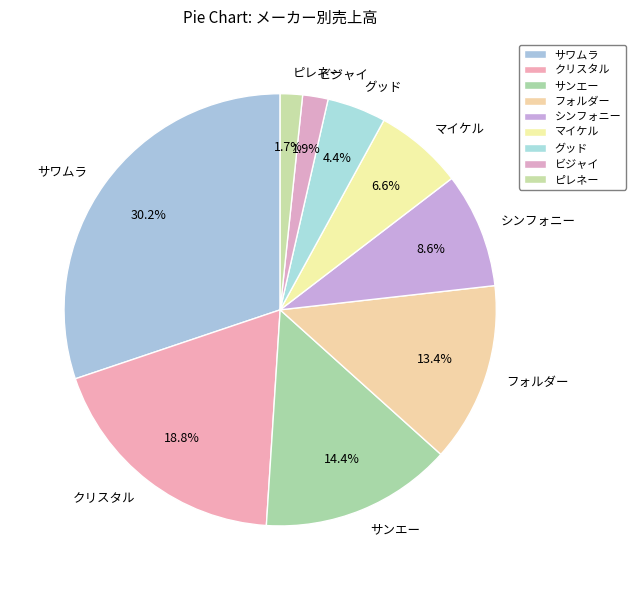

What percentage is the サワムラ slice, to the nearest percent?

30%